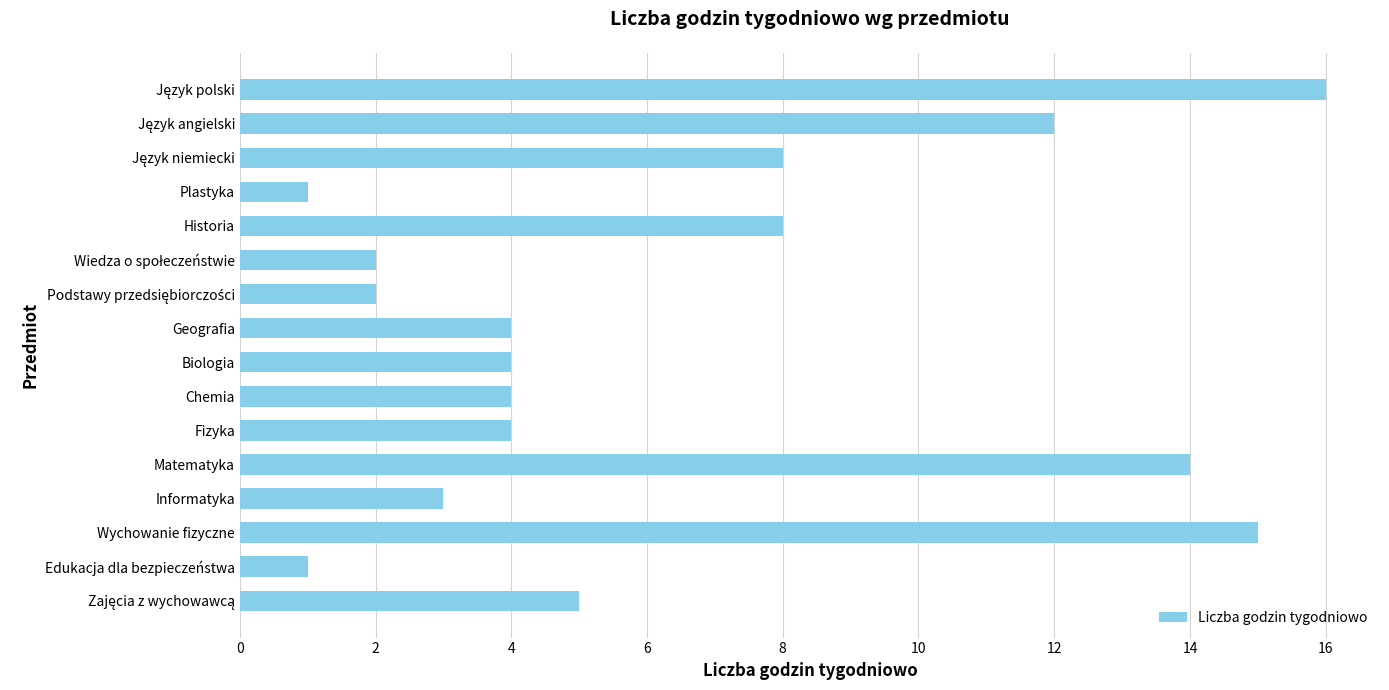

Does the chart contain any negative values?

No